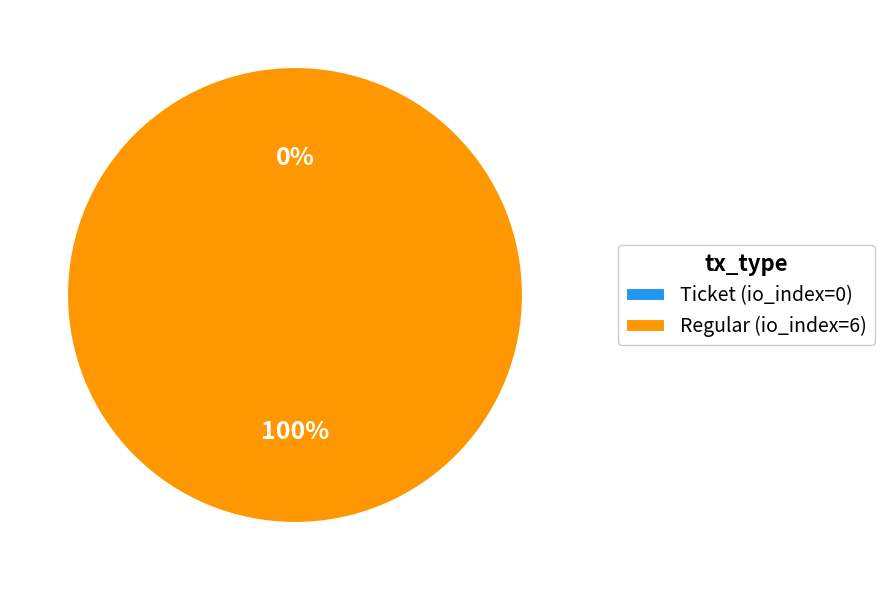

Between Regular (io_index=6) and Ticket (io_index=0), which is larger?

Regular (io_index=6)